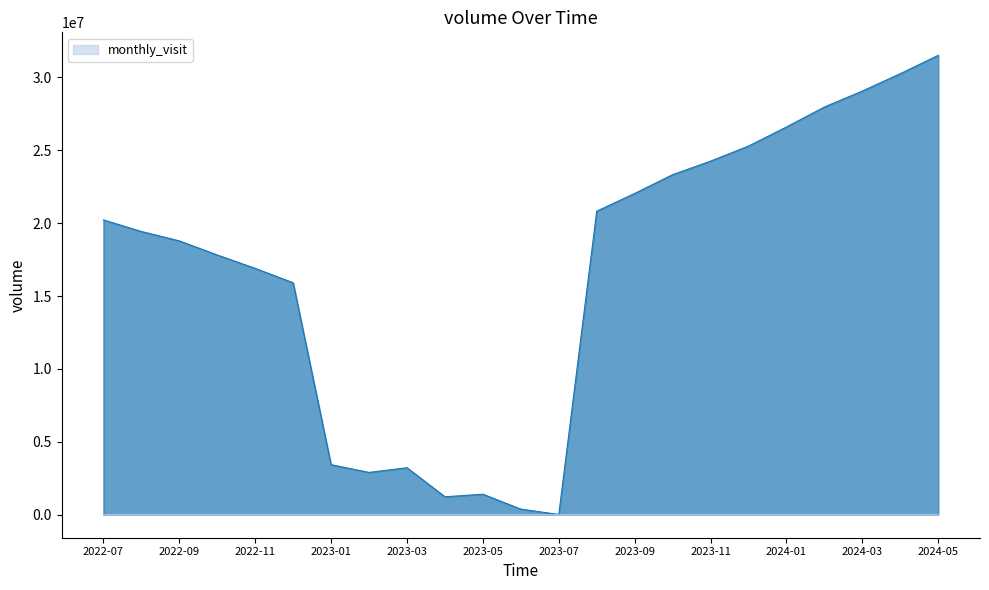

What is the total value across all series at 2024-02?

27976975